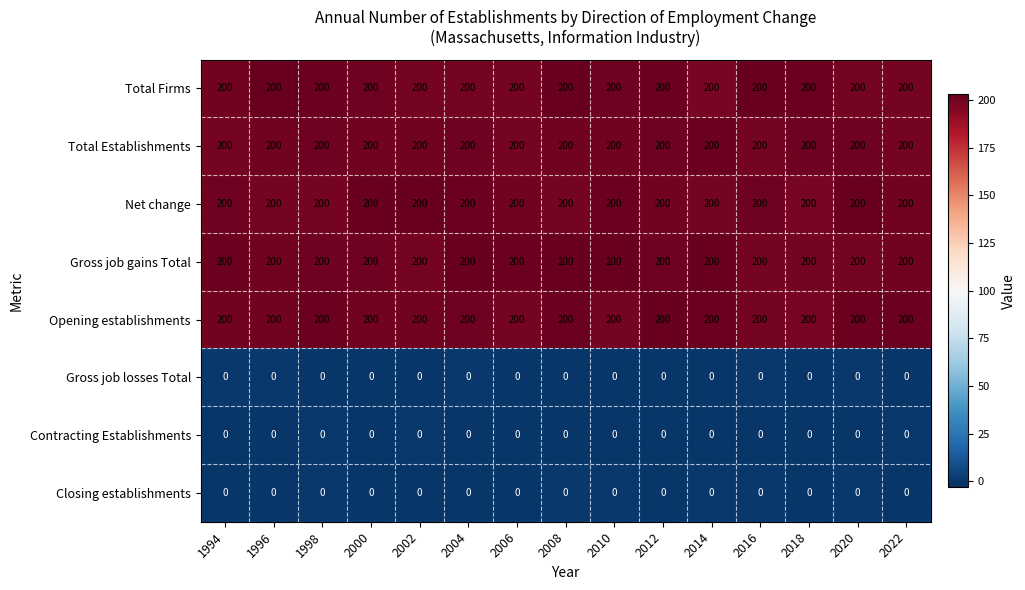

What is the lowest value of the Net change series?

200